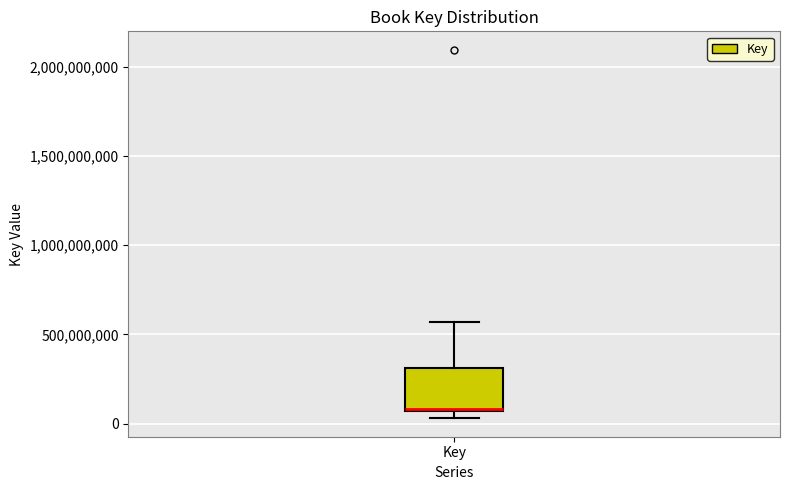

Where does the upper whisker of the box for Key end on the y-axis? The values are not printed on the chart, so give them approximately, as read against the axis.

550000000